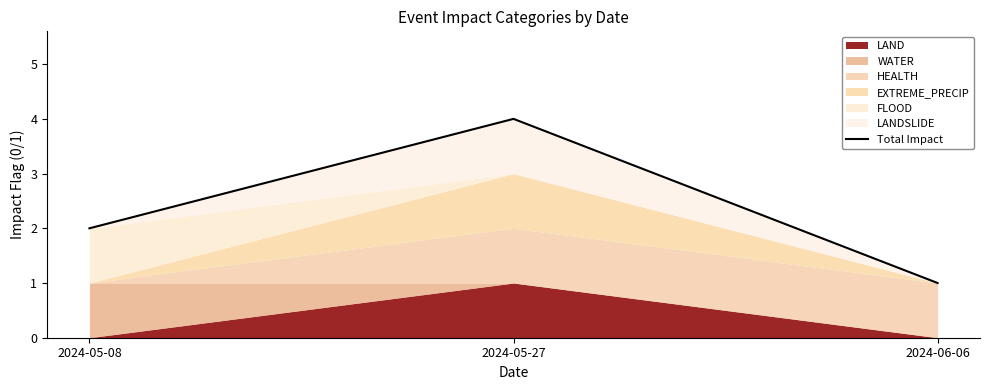

List the labels in order of value, smallest first.

2024-06-06, 2024-05-08, 2024-05-27